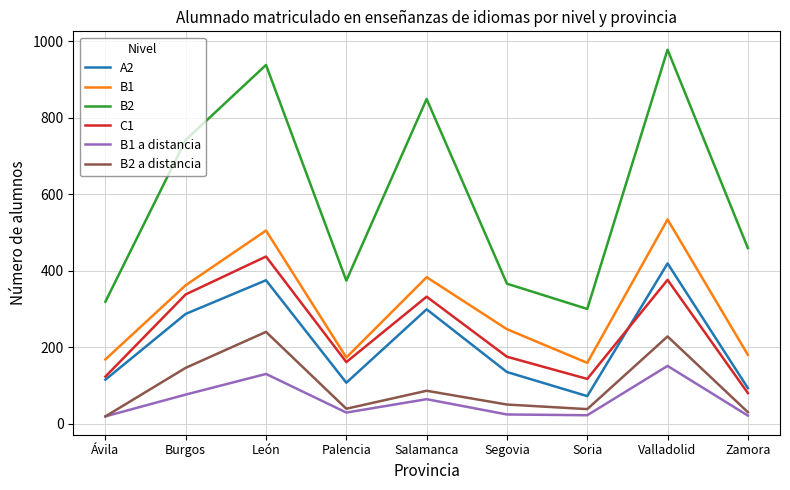

What is the total value across all series at Zamora?

863